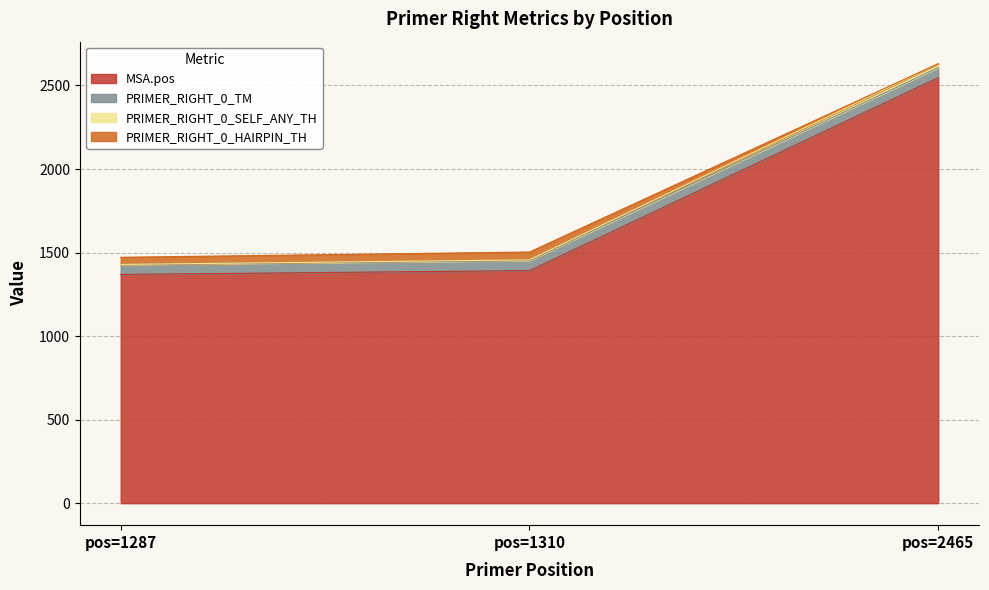

The value of MSA.pos at pos=2465 is 2547.0. True or false?

True